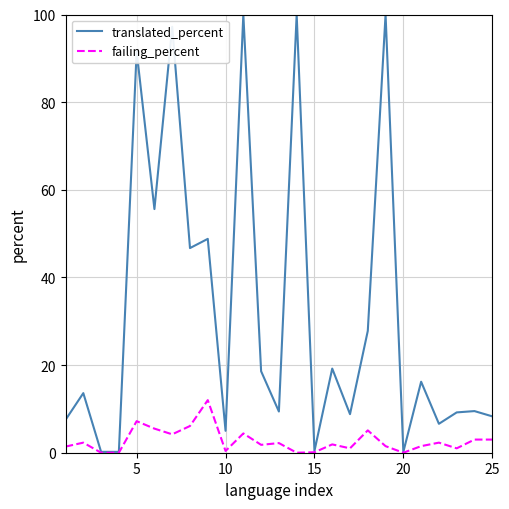

List the series in order of their overall mean, lowest first.

failing_percent, translated_percent